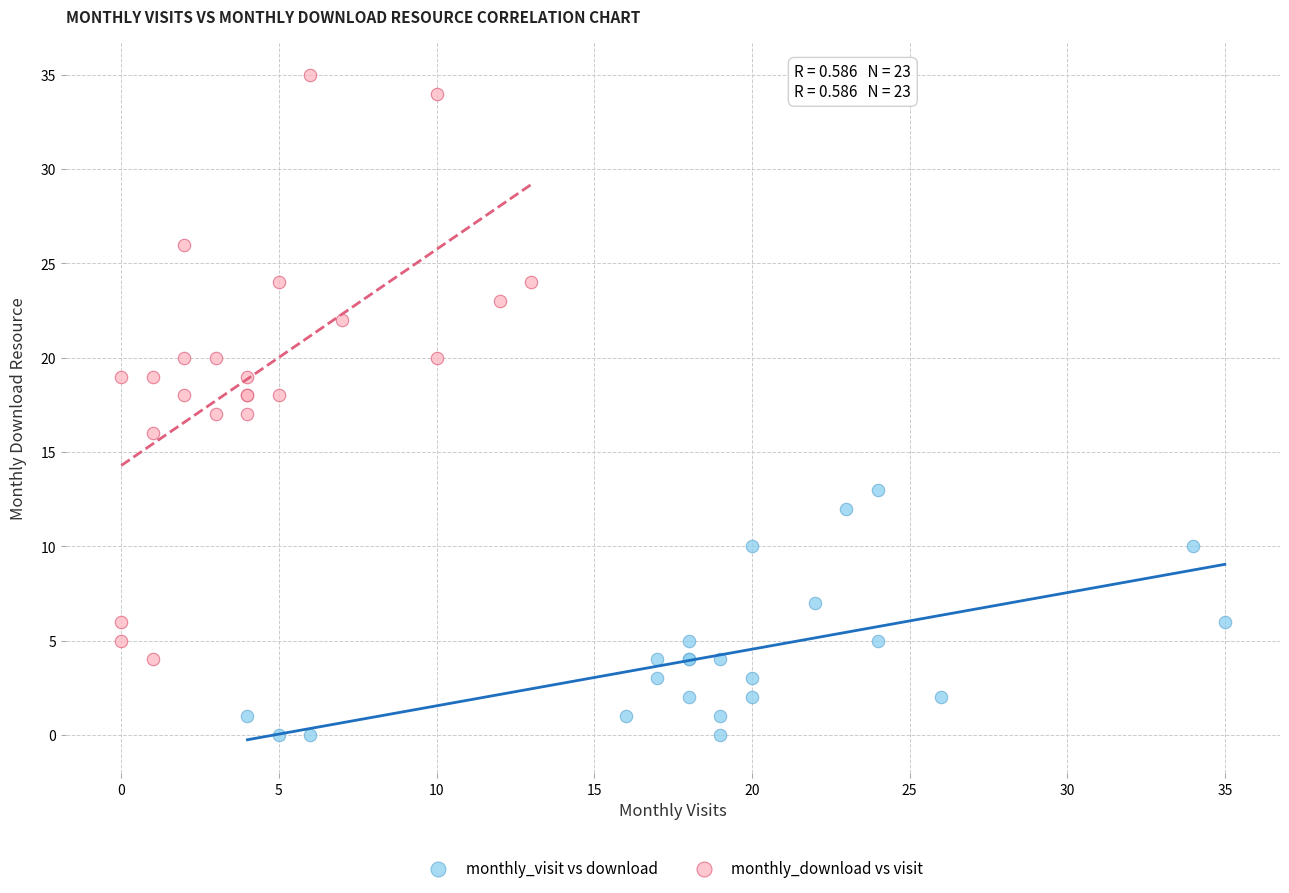

Which series contains the highest Y value?

monthly_download vs visit